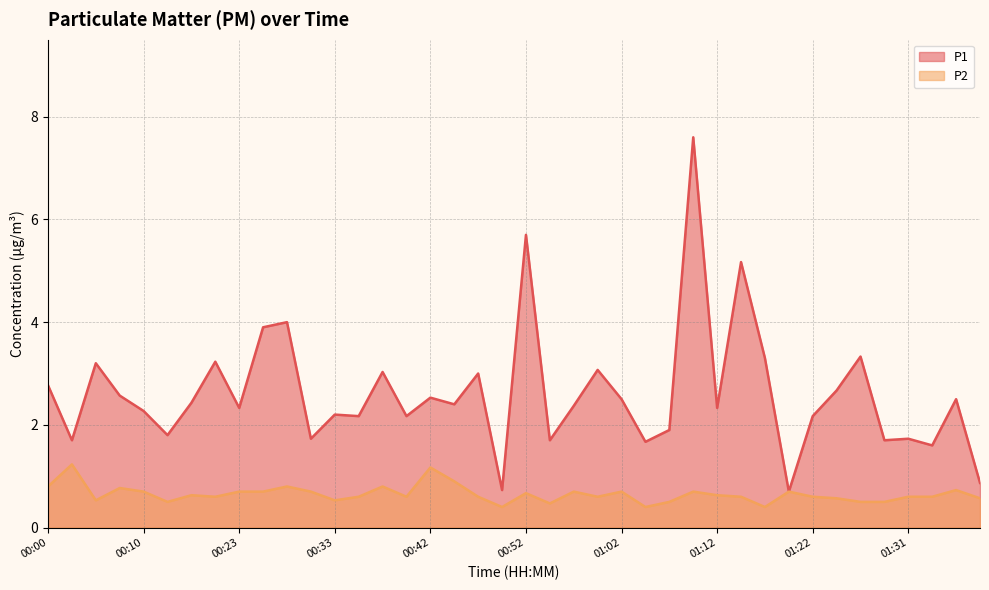

True or false: P1 and P2 cross at least once.

False